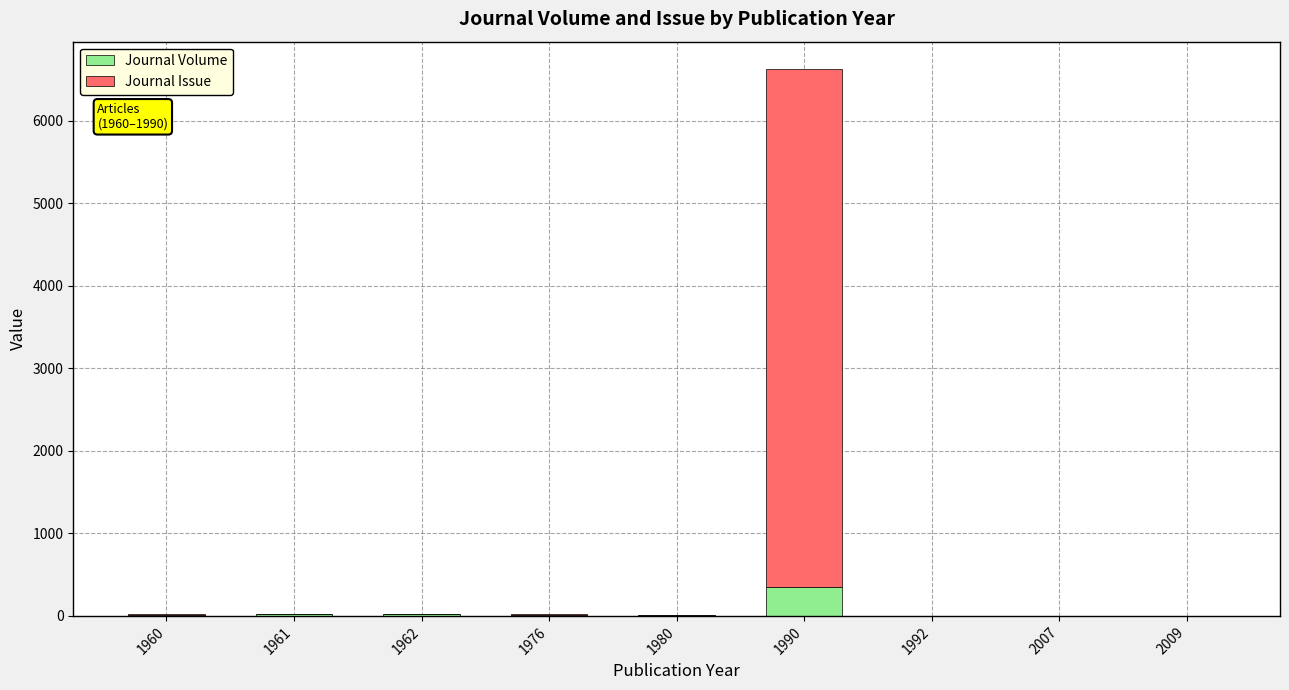

The value of Journal Volume at 2009 is 0. True or false?

True